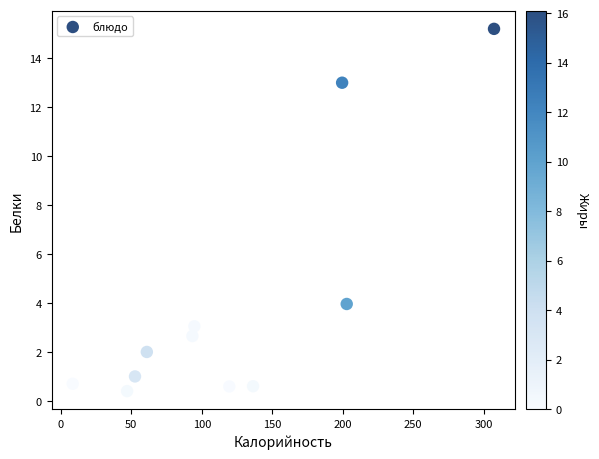

What is the average X value?

120.3